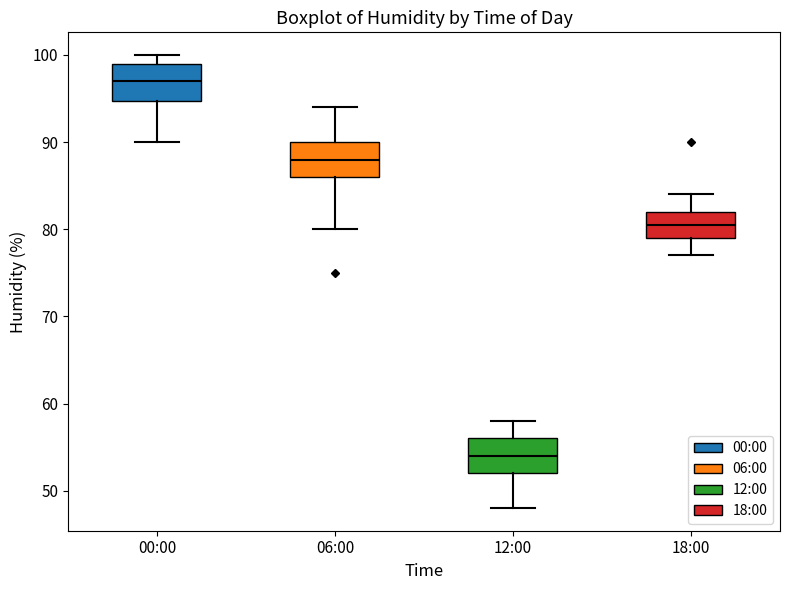

Reading left to right, transcribe this box plot: for each box, give where its median line is, the range the box spans, and where its two whiskers end, as read against the y-axis. The values are not printed on the chart, so give them approximately, as read against the axis.

00:00: median 97, box 95 to 99, whiskers 90 to 100
06:00: median 88, box 86 to 90, whiskers 80 to 94
12:00: median 54, box 52 to 56, whiskers 48 to 58
18:00: median 81, box 79 to 82, whiskers 77 to 84